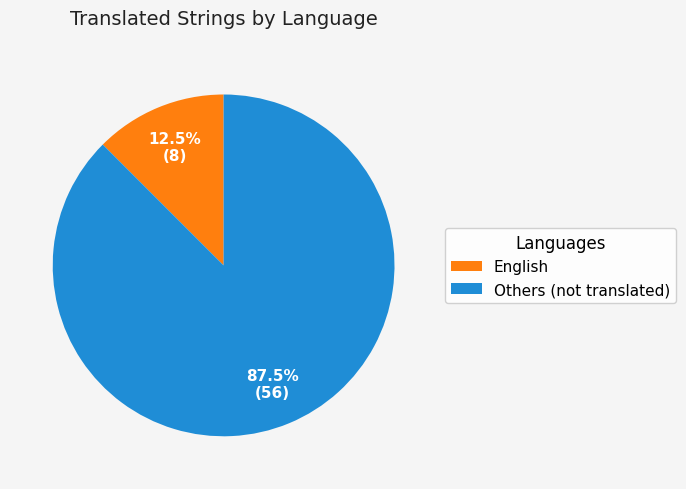

Does any single category account for the majority?

Yes